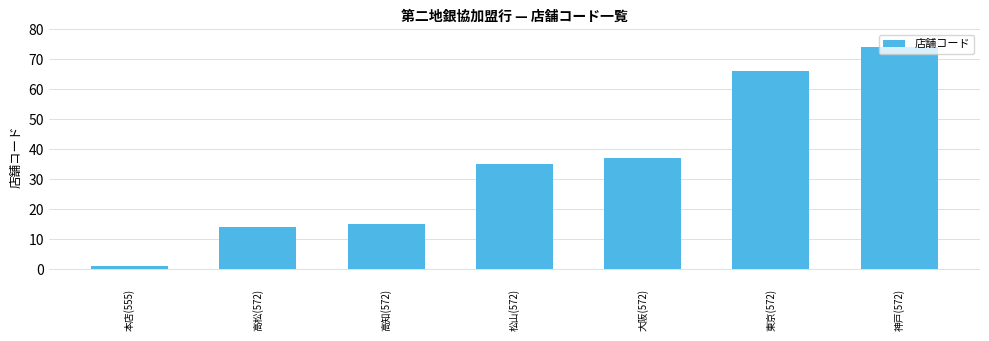

List the labels in order of value, largest first.

神戸(572), 東京(572), 大阪(572), 松山(572), 高知(572), 高松(572), 本店(555)